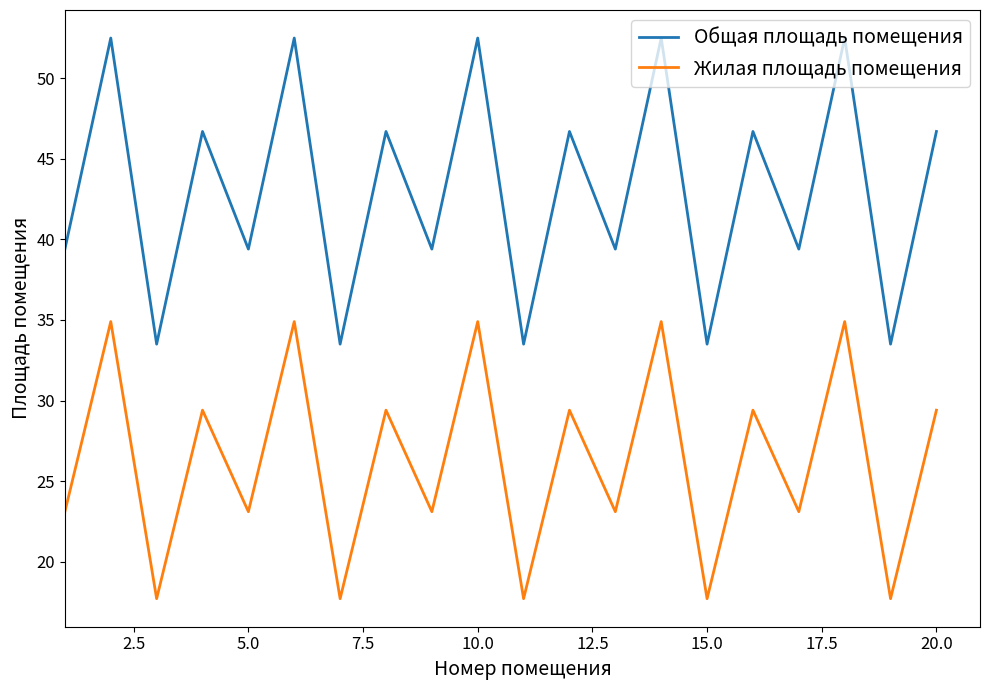

Rank the series by their maximum value, from highest to lowest.

Общая площадь помещения, Жилая площадь помещения